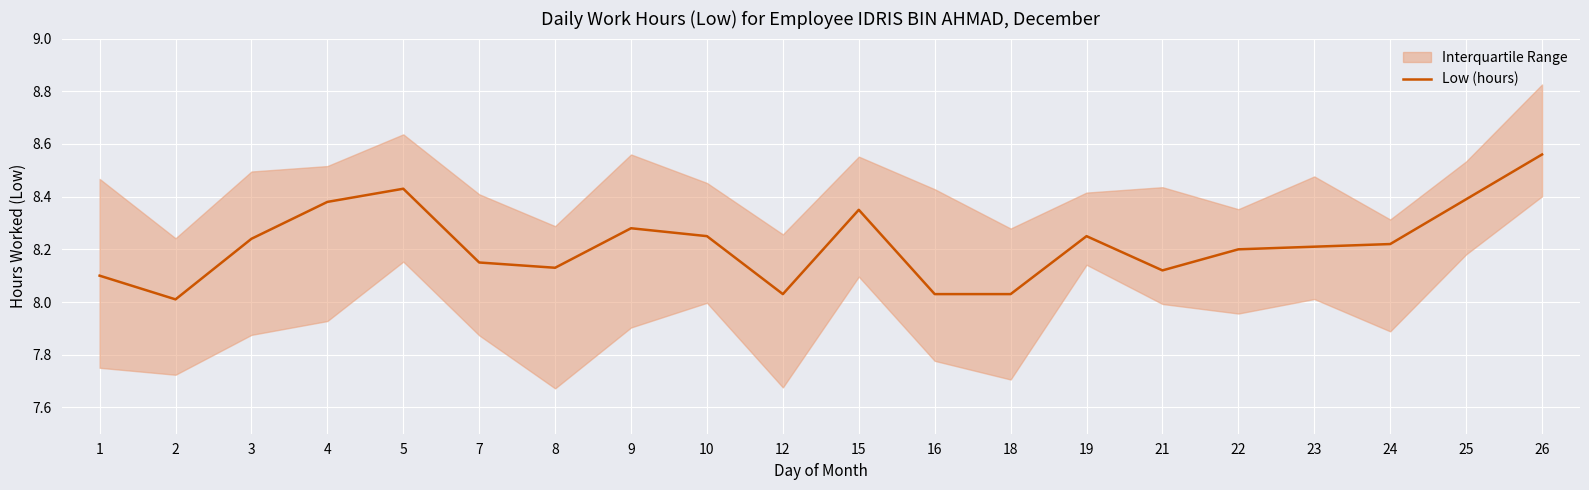

What is the difference between the second highest and second lowest values?

0.4